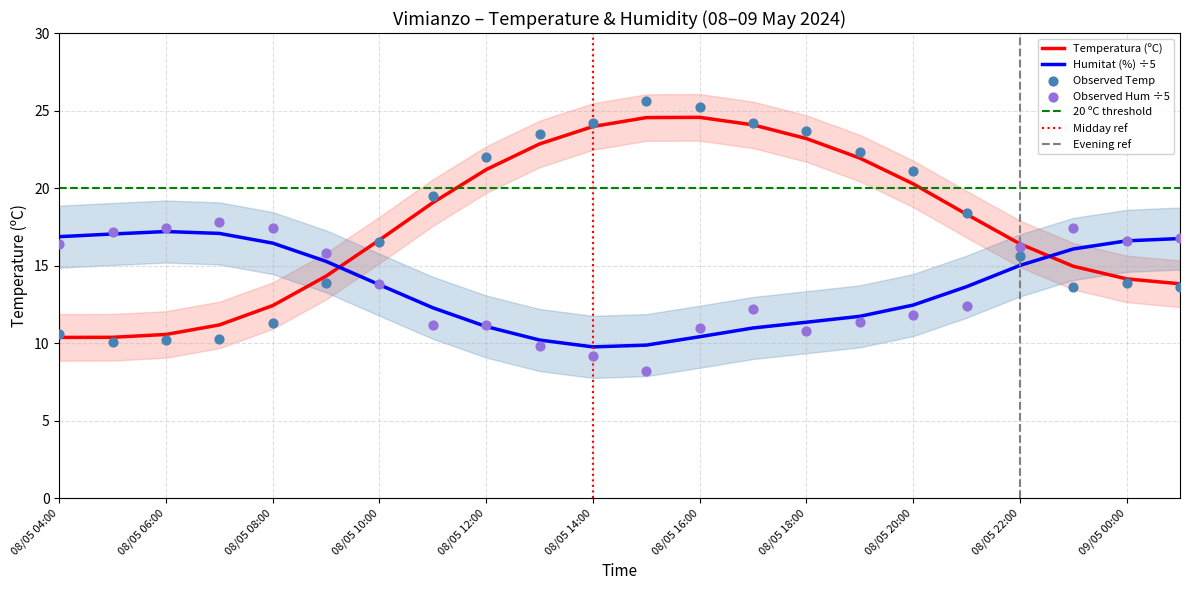

Where does the Humitat (%) ÷5 series first go above 13?

08/05 04:00